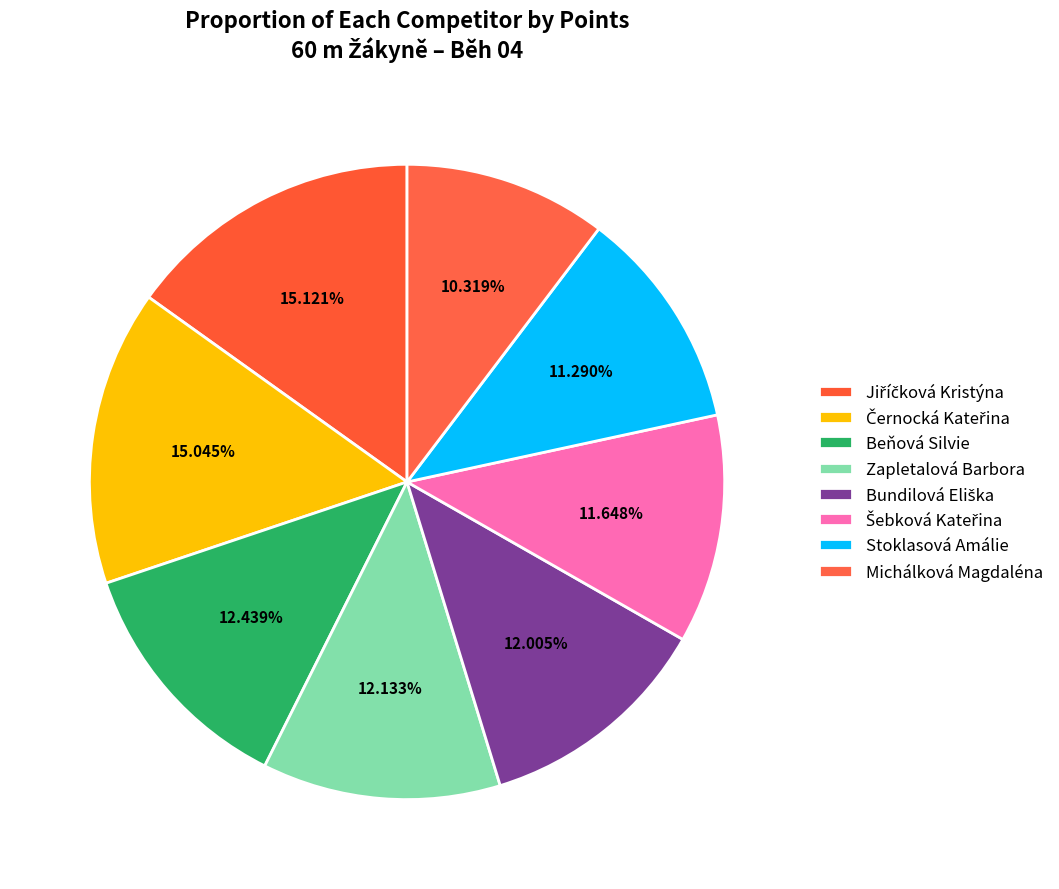

Is it true that Černocká Kateřina is 15% of the pie?

True